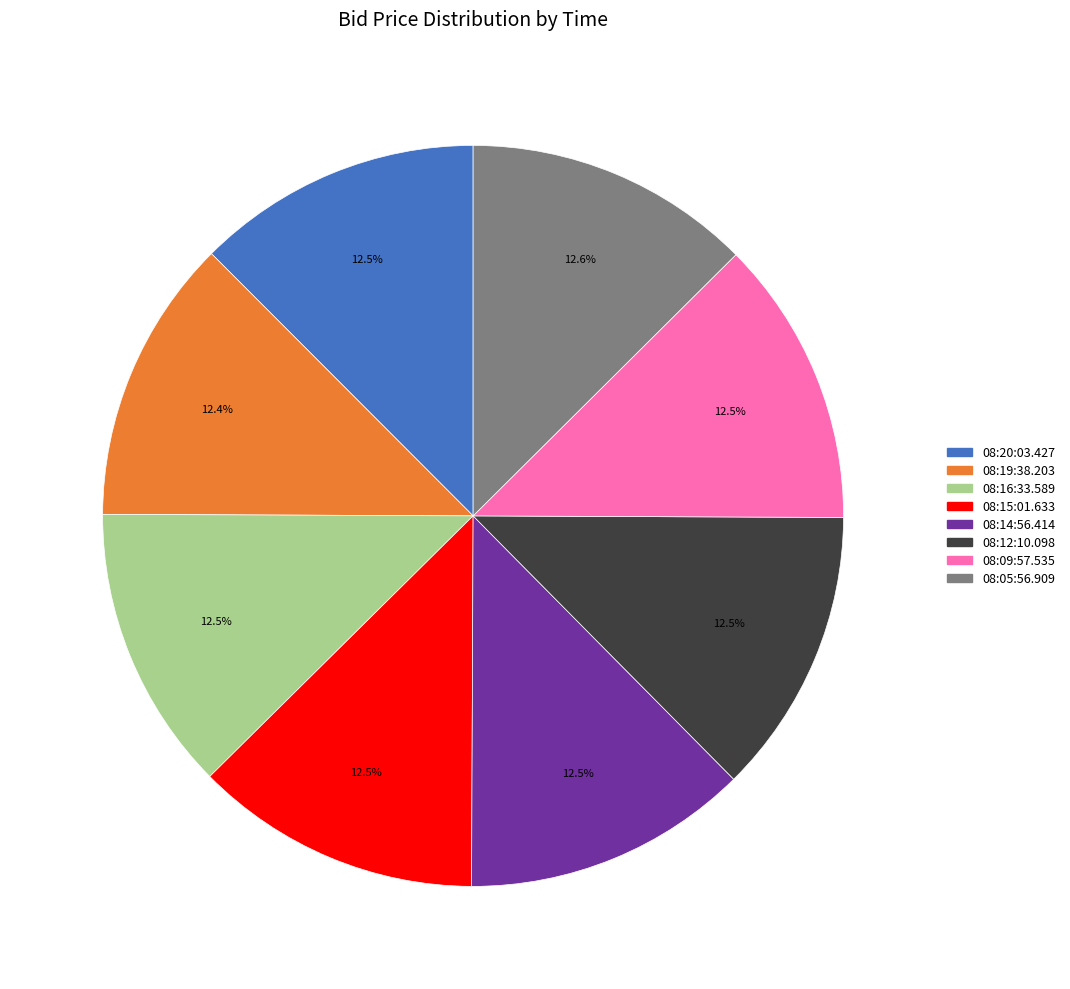

How much of the chart is everything except 08:12:10.098?

87.5%